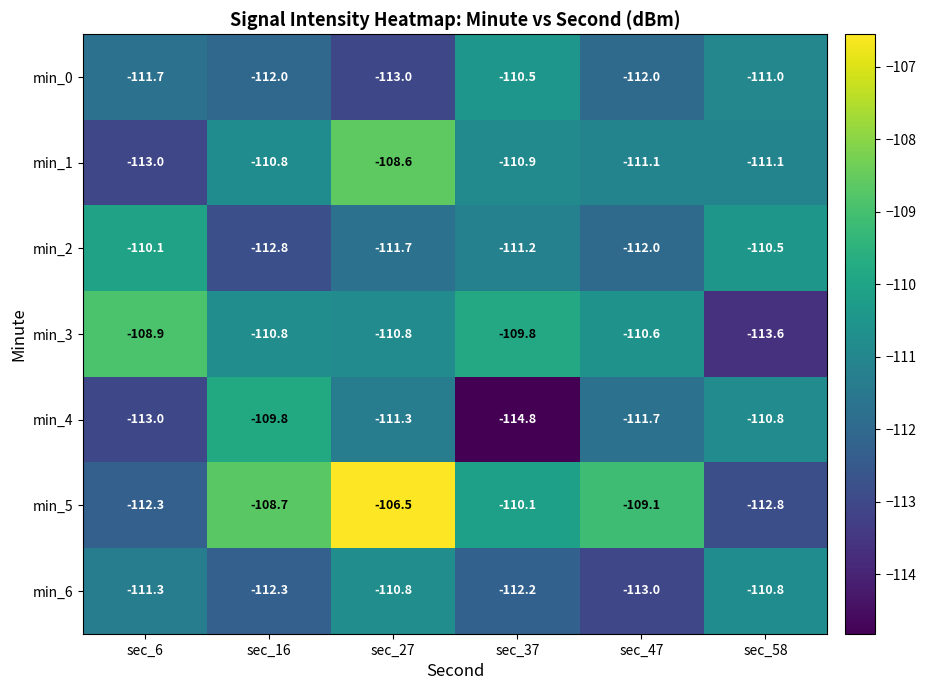

What is the difference between the min_1 values at sec_27 and sec_16?

2.2